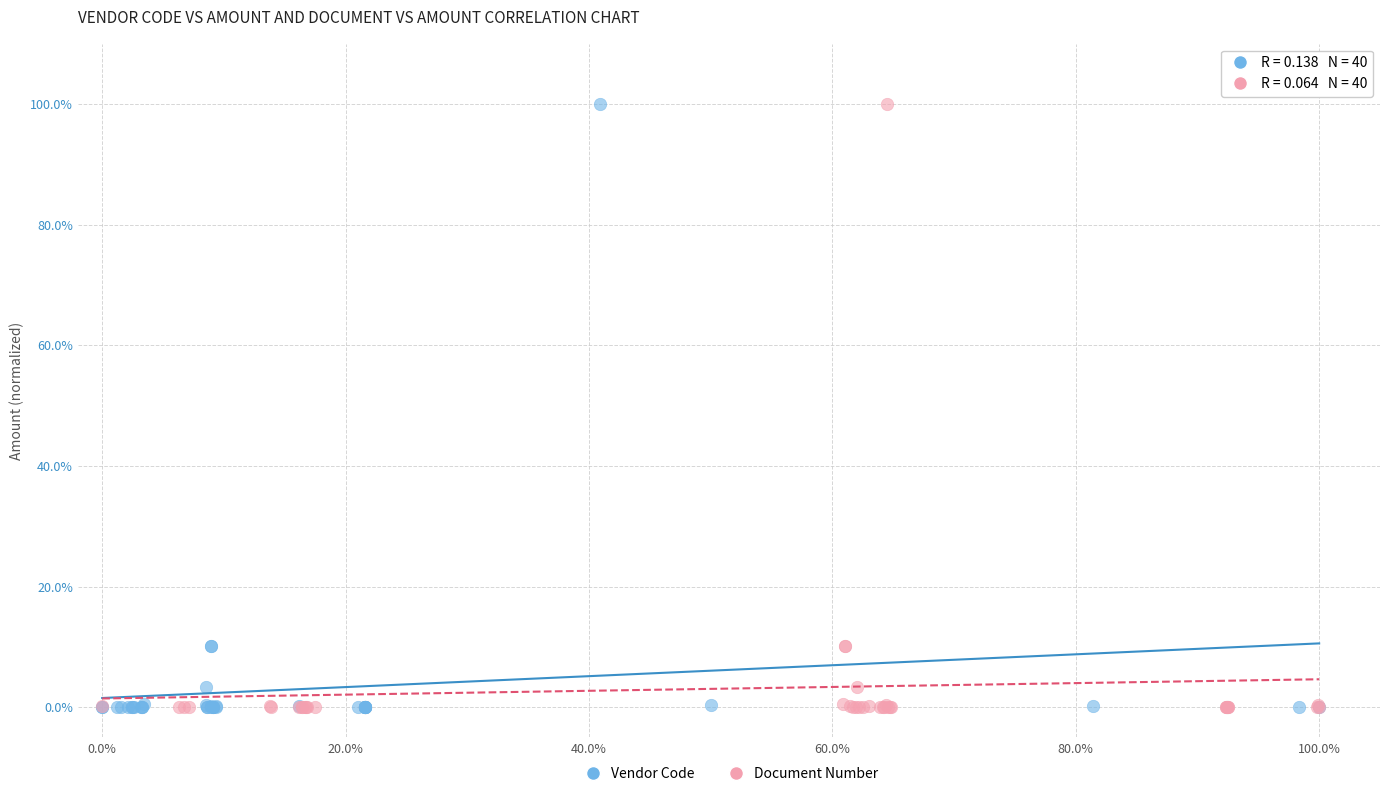

What are all the series names shown in the legend?

Vendor Code, Document Number